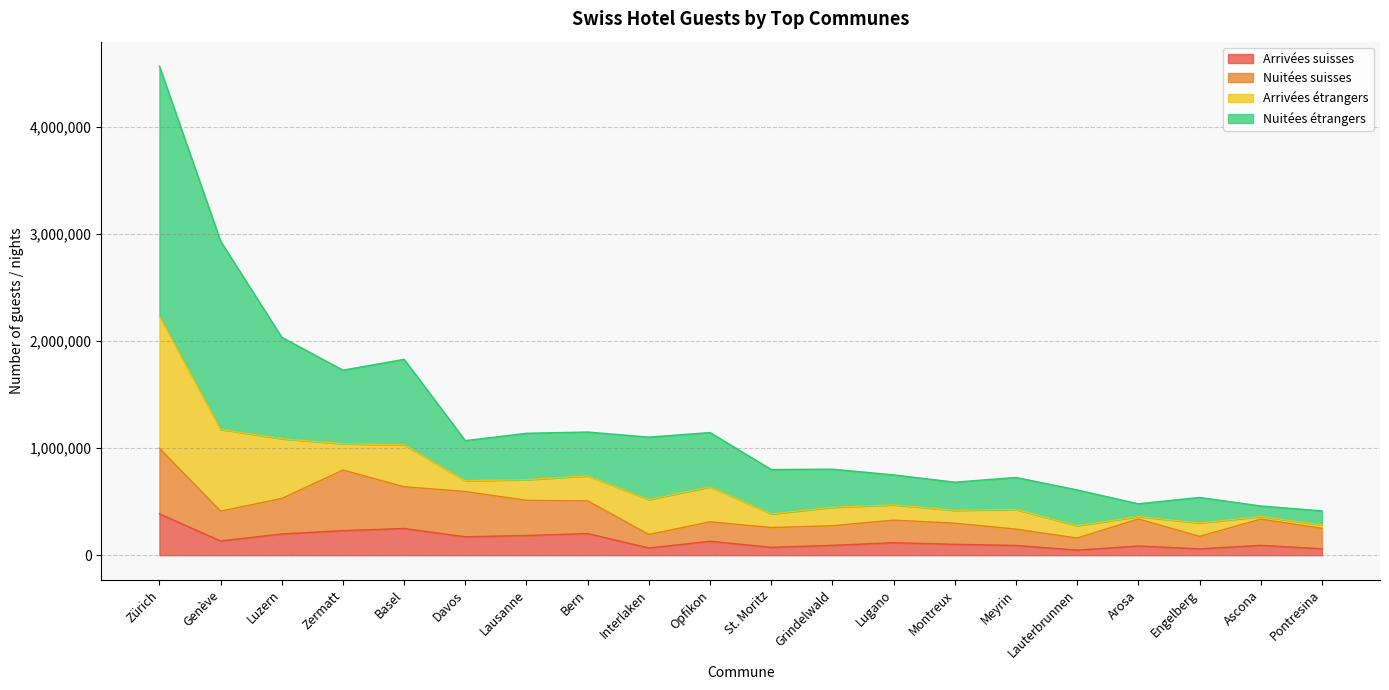

Between St. Moritz and Grindelwald, which is larger?

Grindelwald